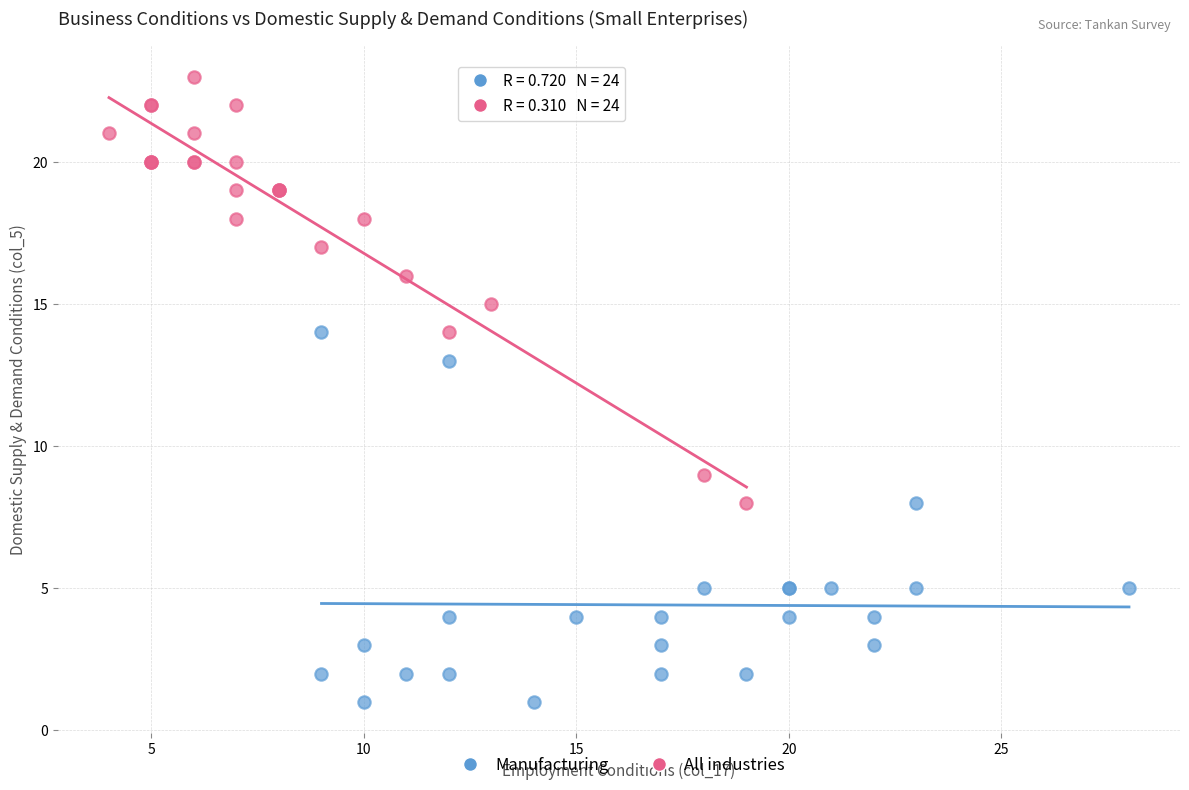

Which series has the largest Y range (max minus min)?

All industries